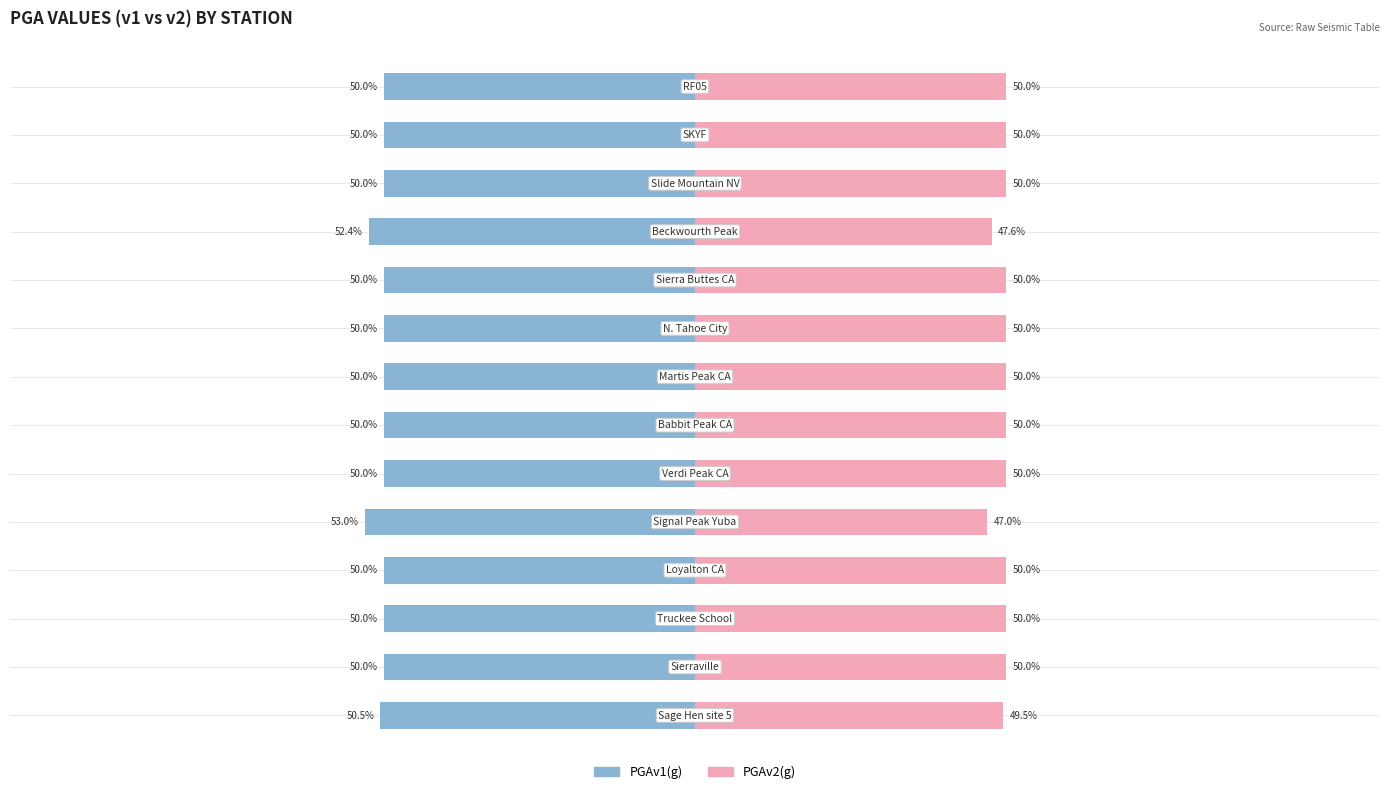

Which series has the widest spread of values?

PGAv1(g)